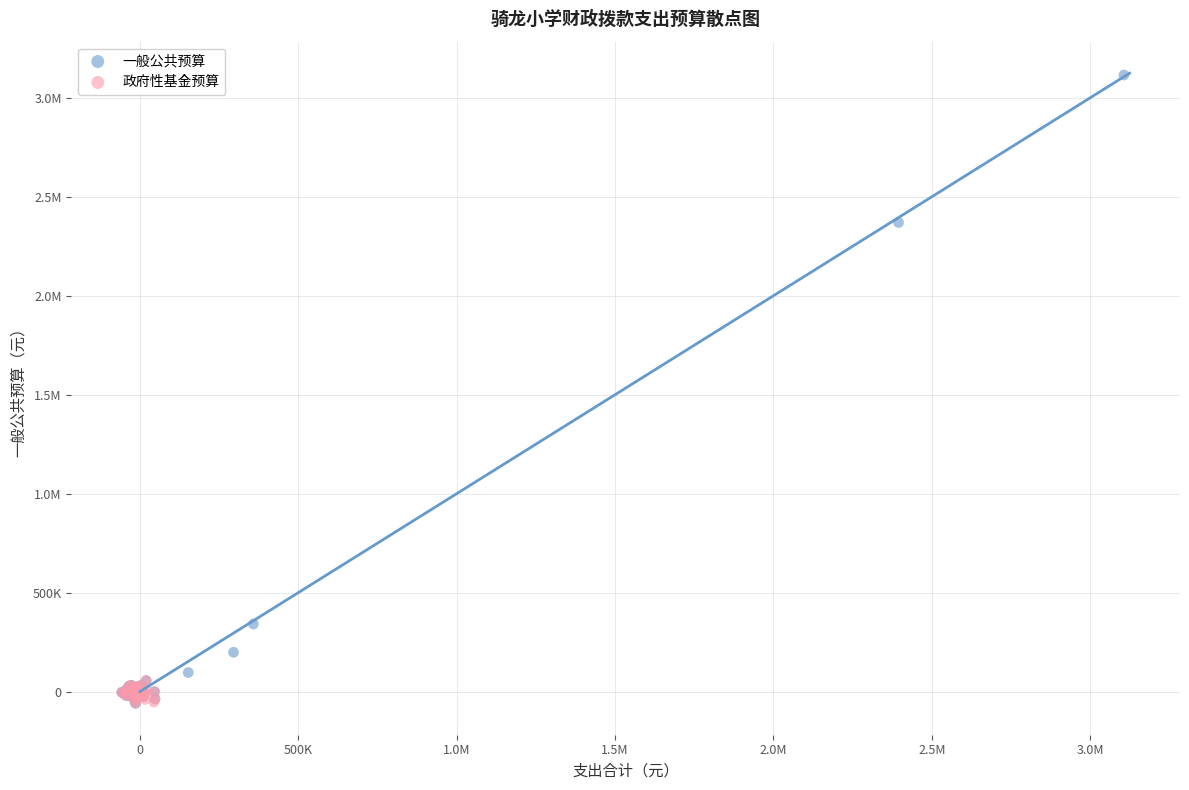

What are all the series names shown in the legend?

一般公共预算, 政府性基金预算